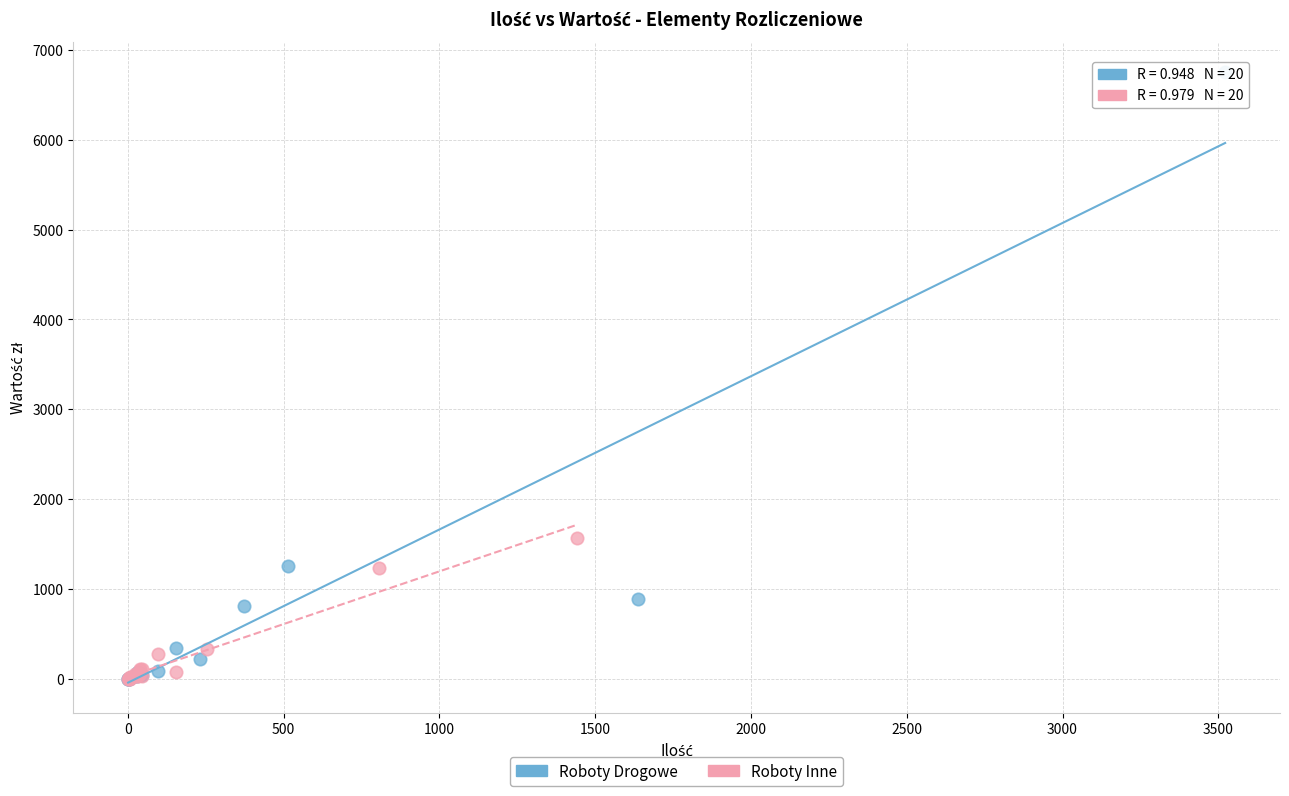

Which series reaches the maximum Y coordinate?

Roboty Drogowe